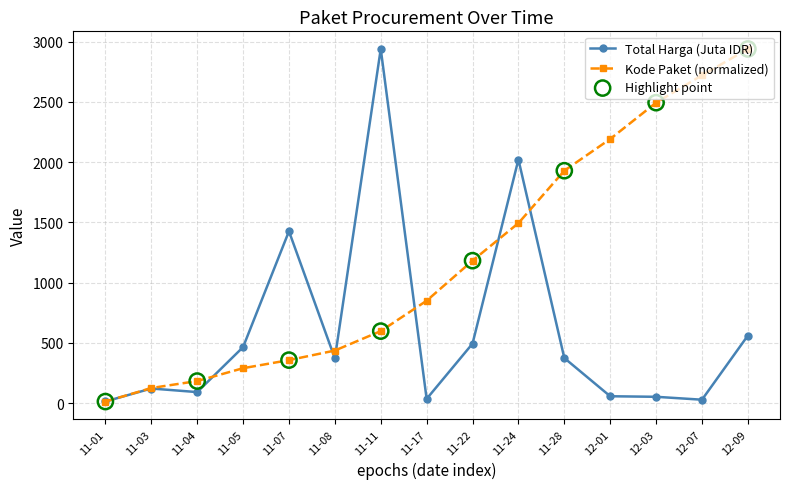

Which series has the largest total across all categories?

Kode Paket (normalized)